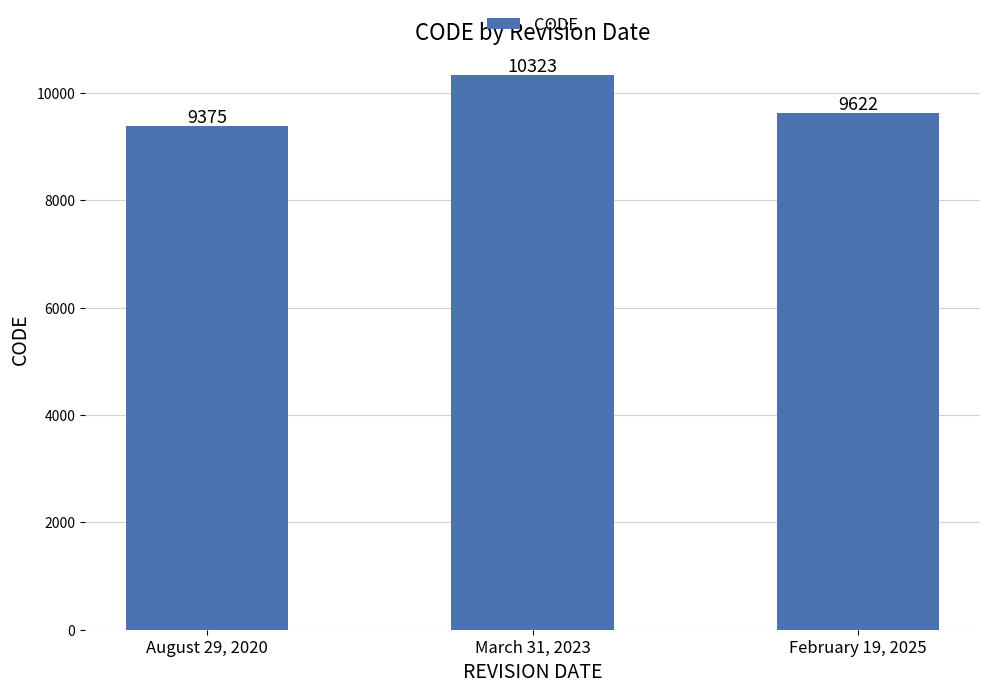

Is it true that the value at August 29, 2020 is 9375?

True